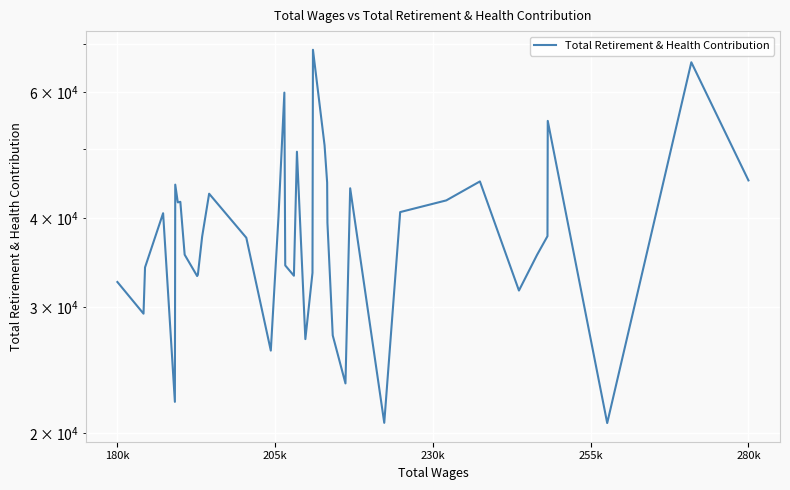

How many points are lower than both their immediate neighbors (excluding endpoints)?

11